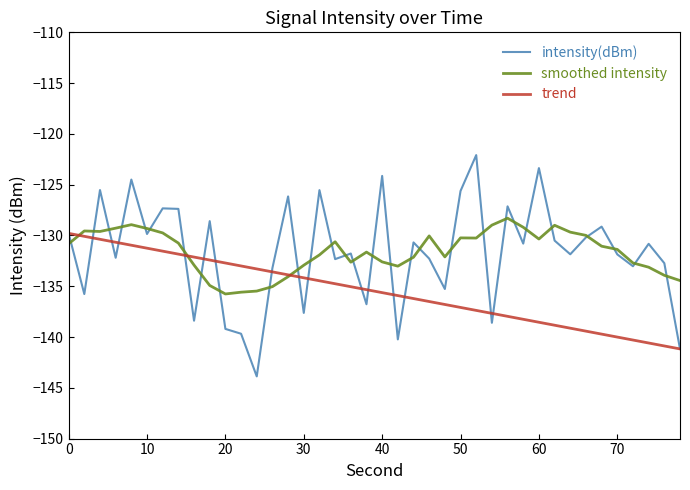

Which series has the largest range (max minus min)?

intensity(dBm)